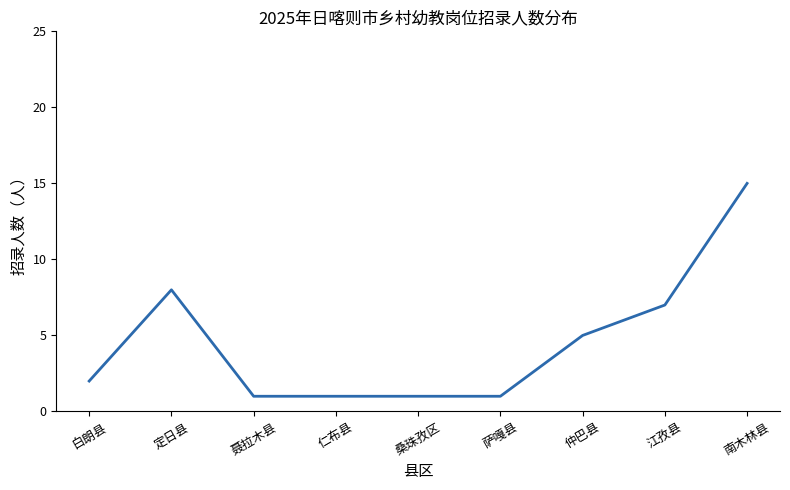

Where is the first local maximum?

定日县